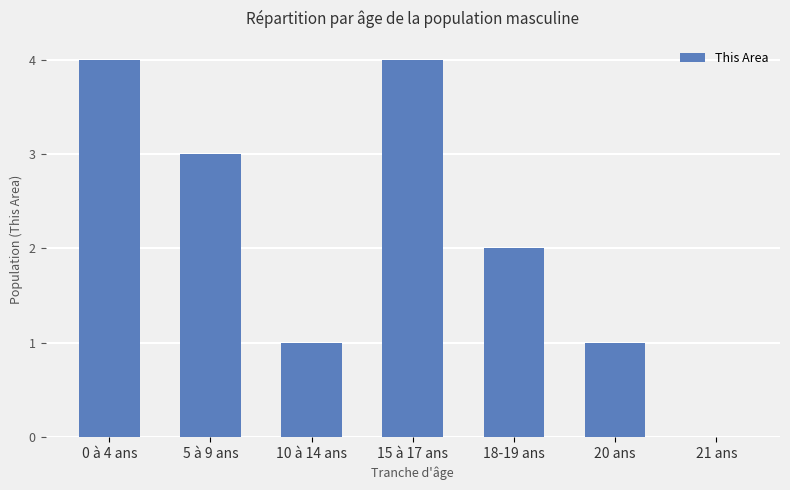

What is the sum of the values at 21 ans and 15 à 17 ans?

4